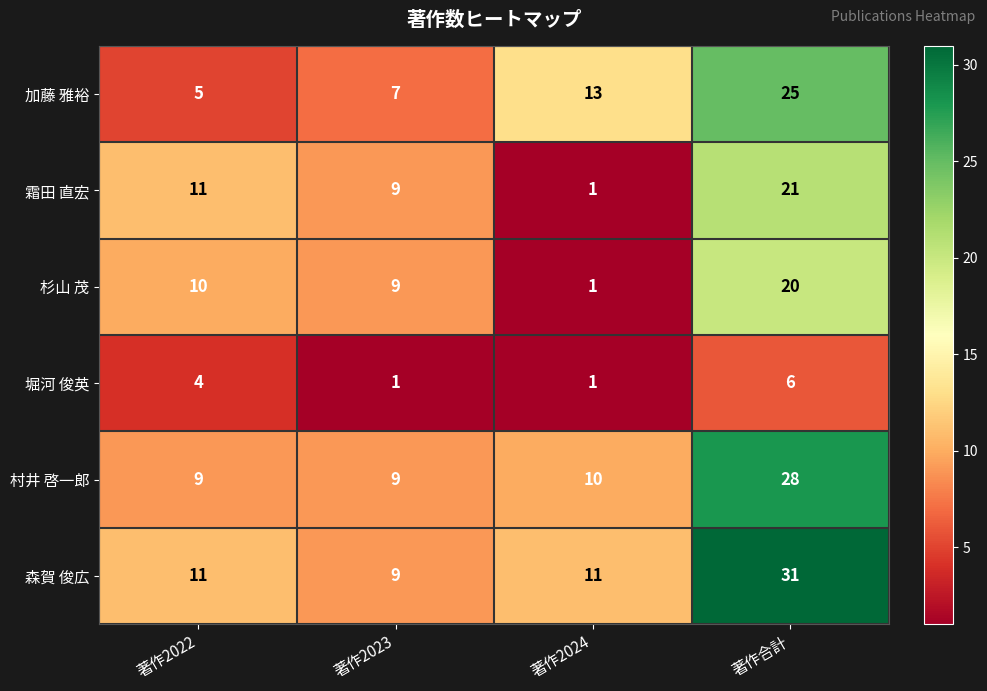

Which category has the highest value in the 加藤 雅裕 series?

著作合計